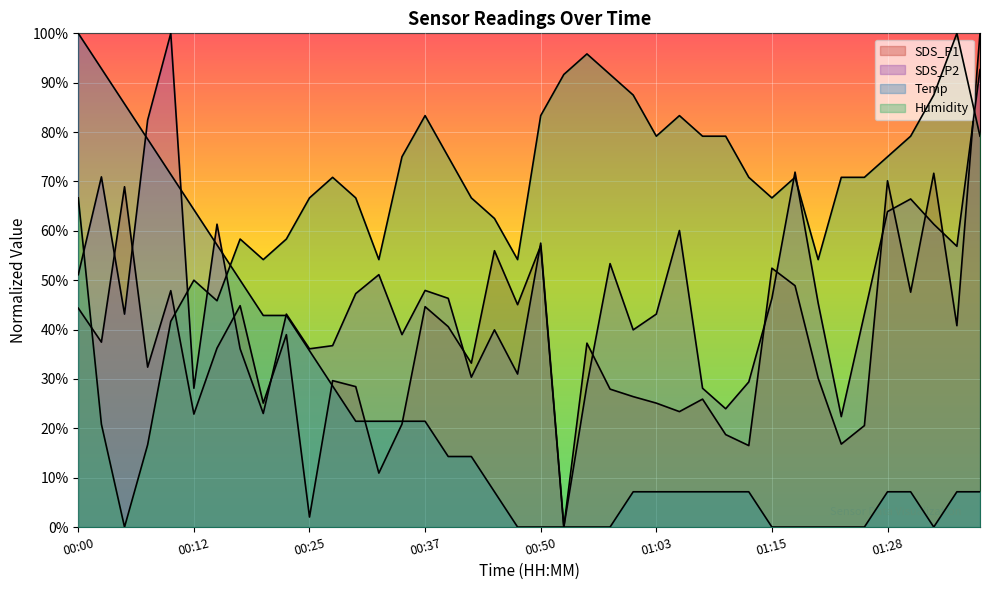

How many values in the SDS_P2 series exceed 45?

20